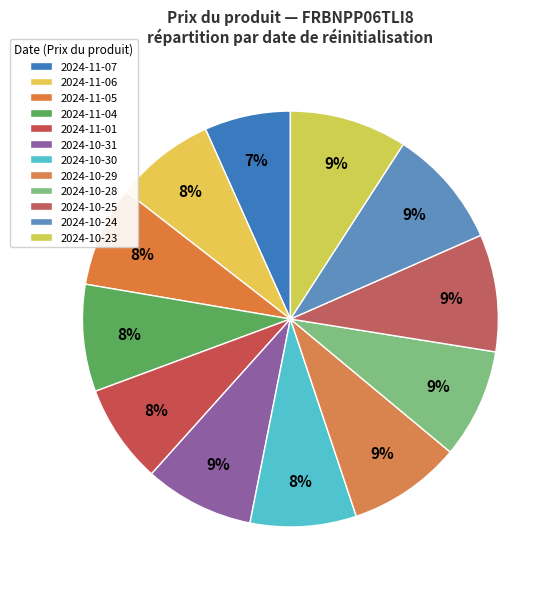

How many segments does this pie chart have?

12